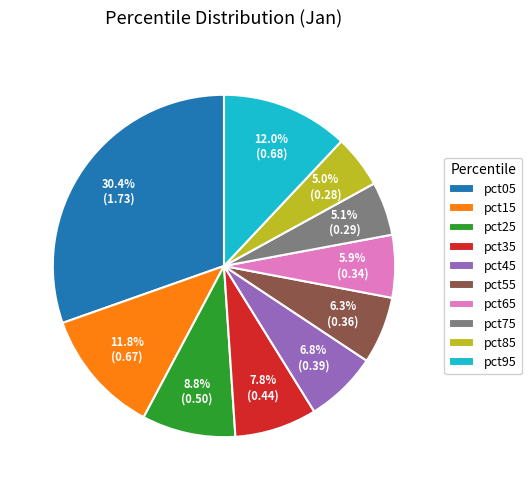

Which category has the biggest portion of the pie?

pct05